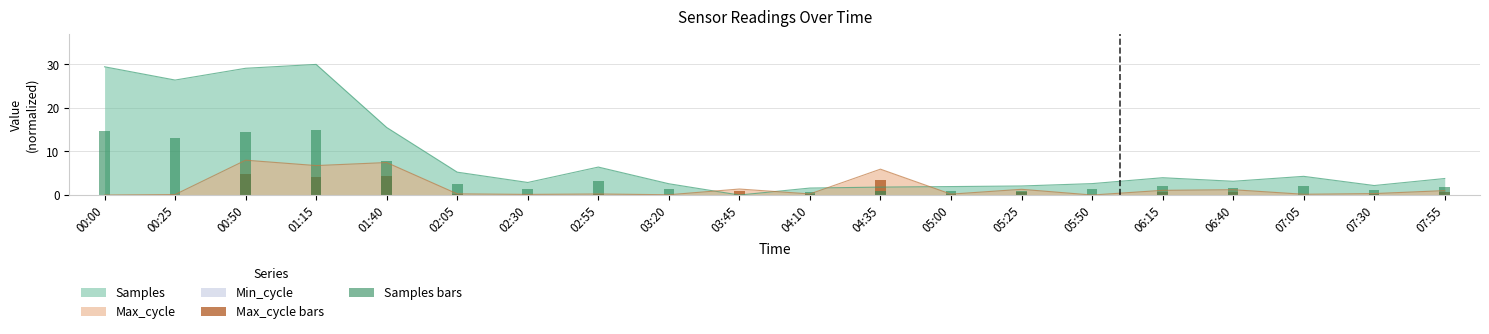

Where is Samples bars nearest to the value 7?

01:40